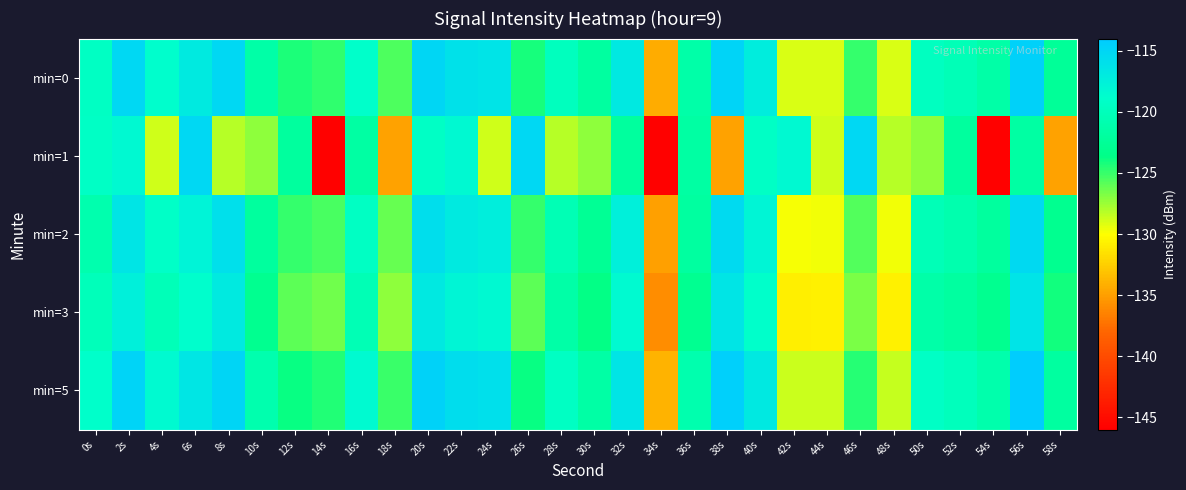

Which series has the largest range (max minus min)?

min=1